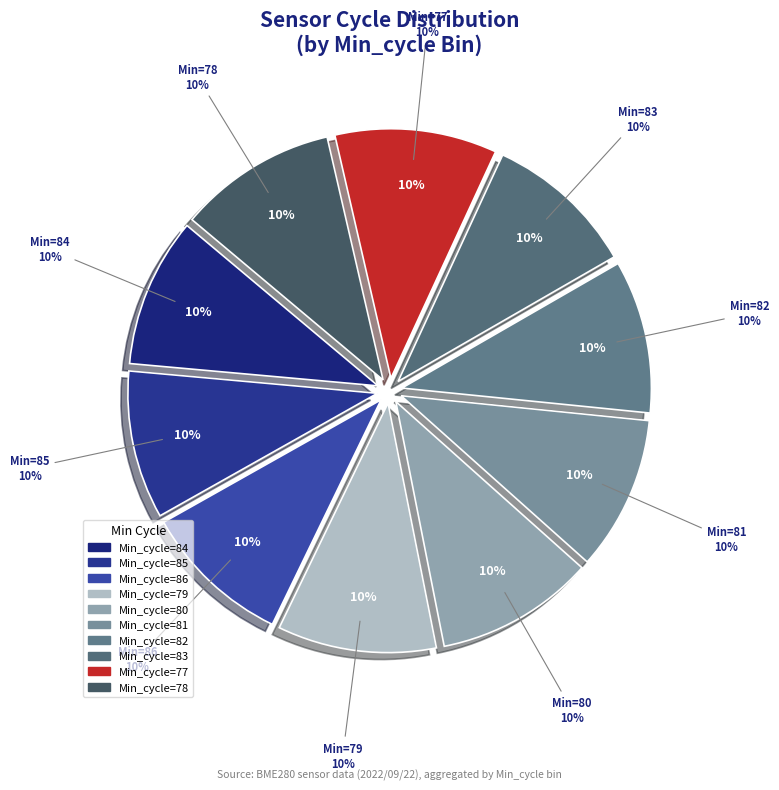

What percentage is the 83 slice, to the nearest percent?

10%